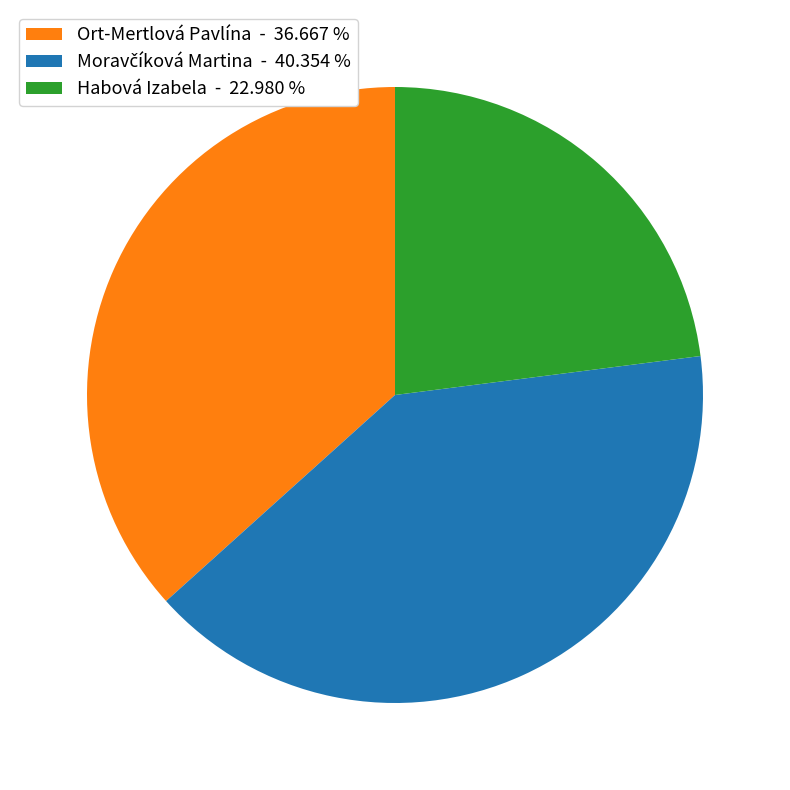

Which category has the smallest portion of the pie?

Habová Izabela